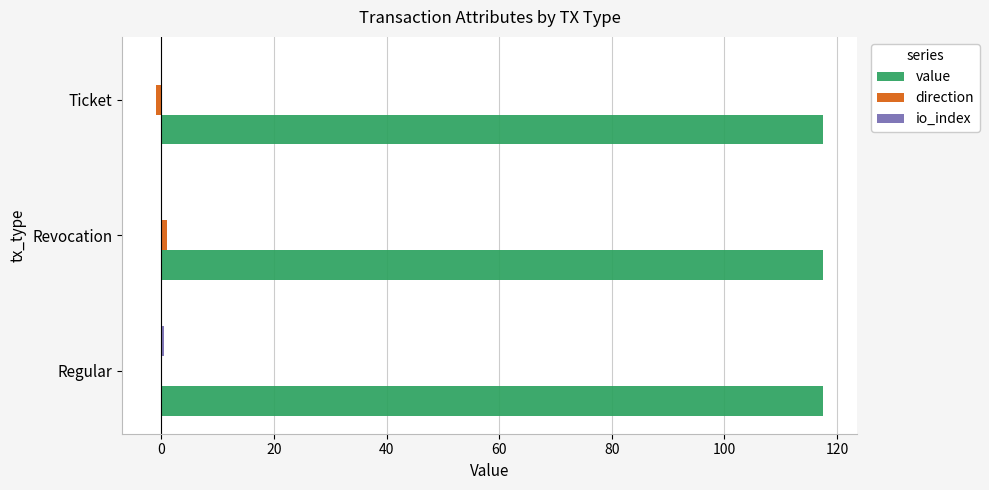

True or false: value has a value of 117.6 at Regular.

True